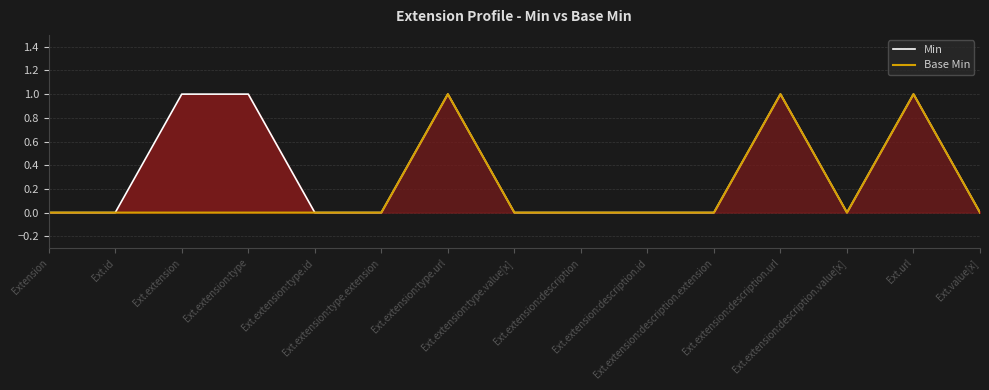

What is the maximum value for Min?

1